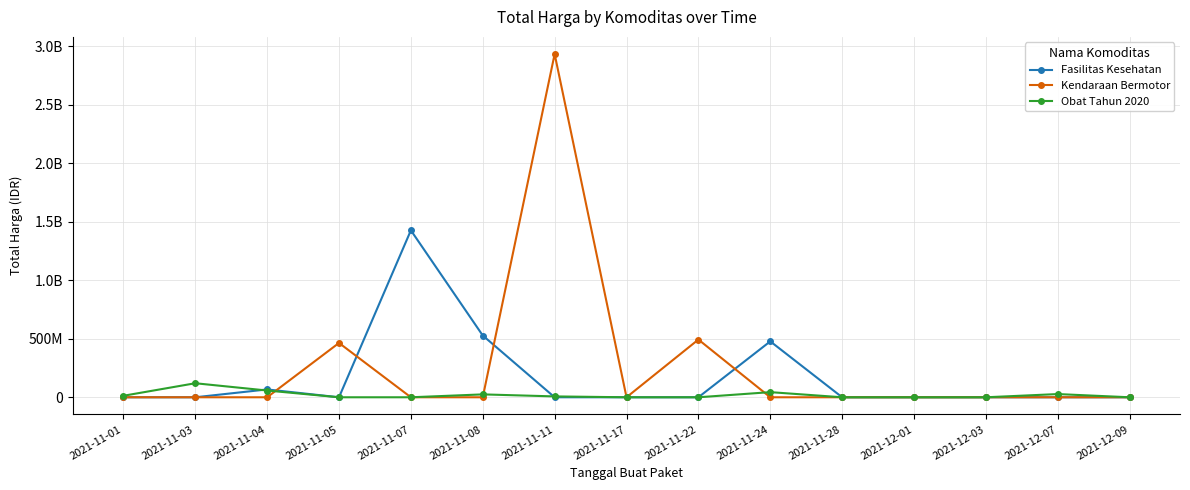

Which label corresponds to the largest value in the chart?

2021-11-11